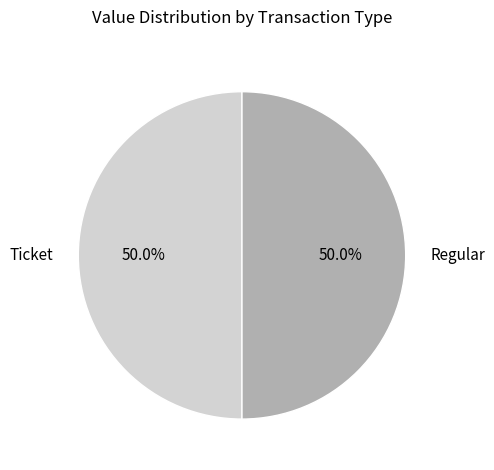

How much of the chart is everything except Regular?

50.0%